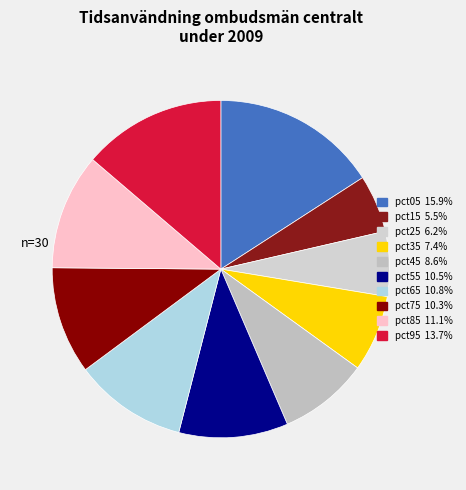

How many slices are in this pie chart?

10